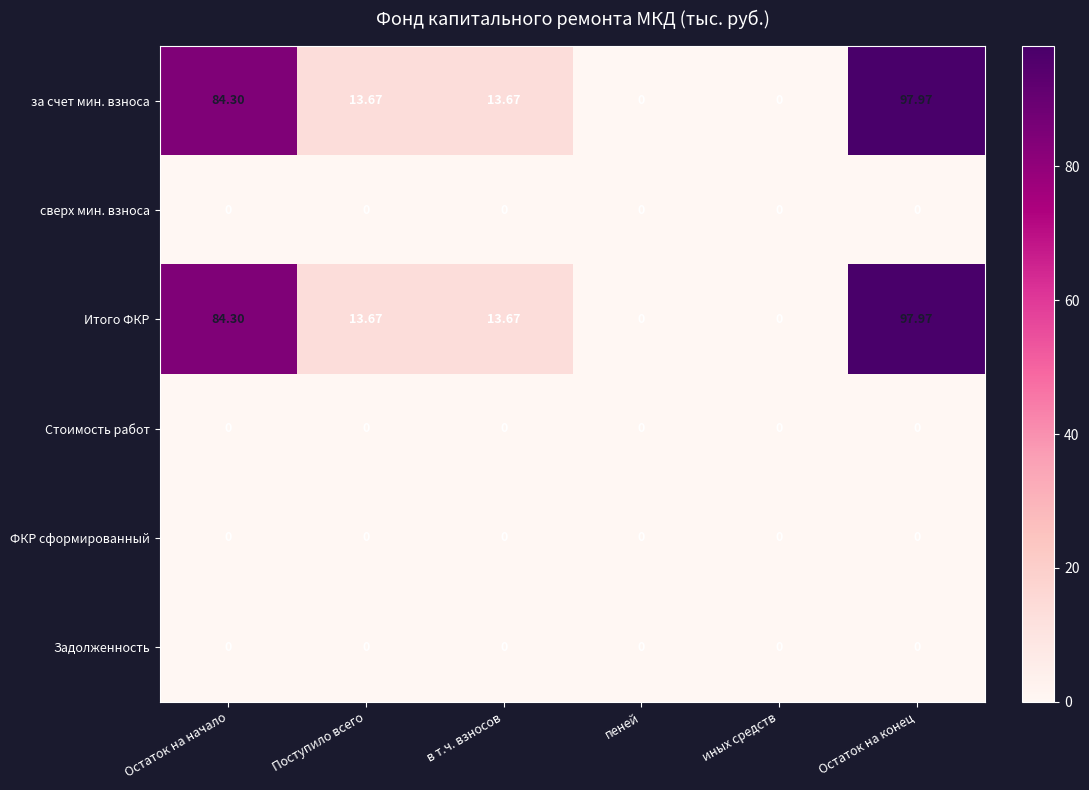

At which label does за счет мин. взноса first exceed 13?

Остаток на начало